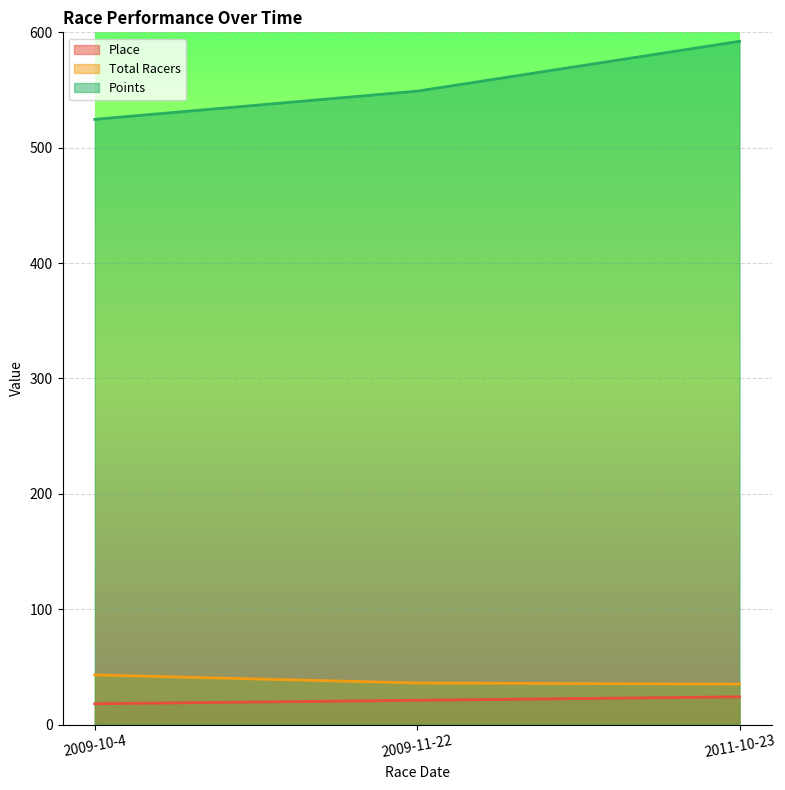

At which category is the sum across all series the highest?

2011-10-23